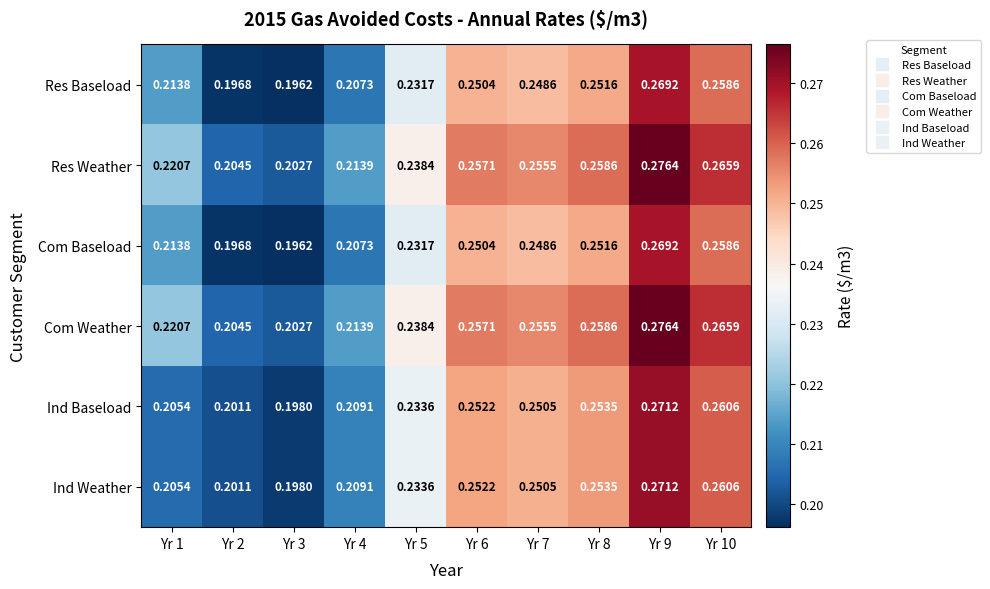

Is the value of Ind Baseload at Yr 2 greater than the value of Com Baseload at Yr 5?

No